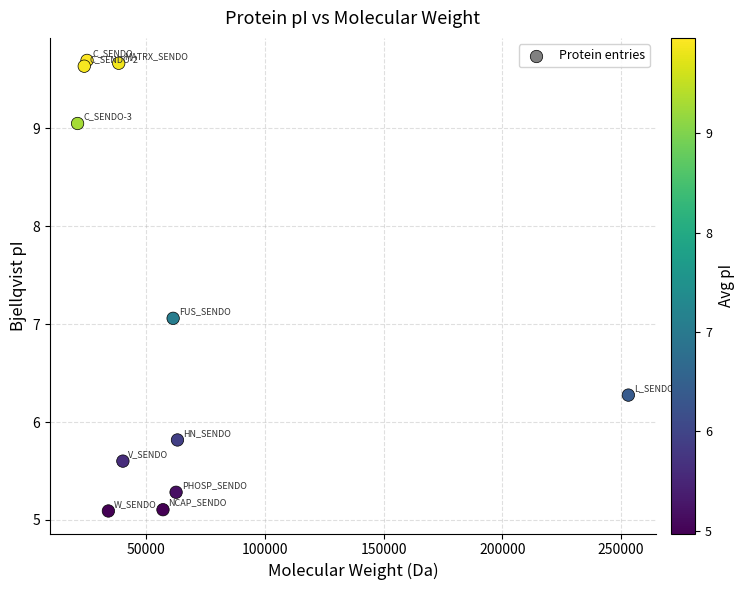

What is the range of X values (max minus min)?

231882.8